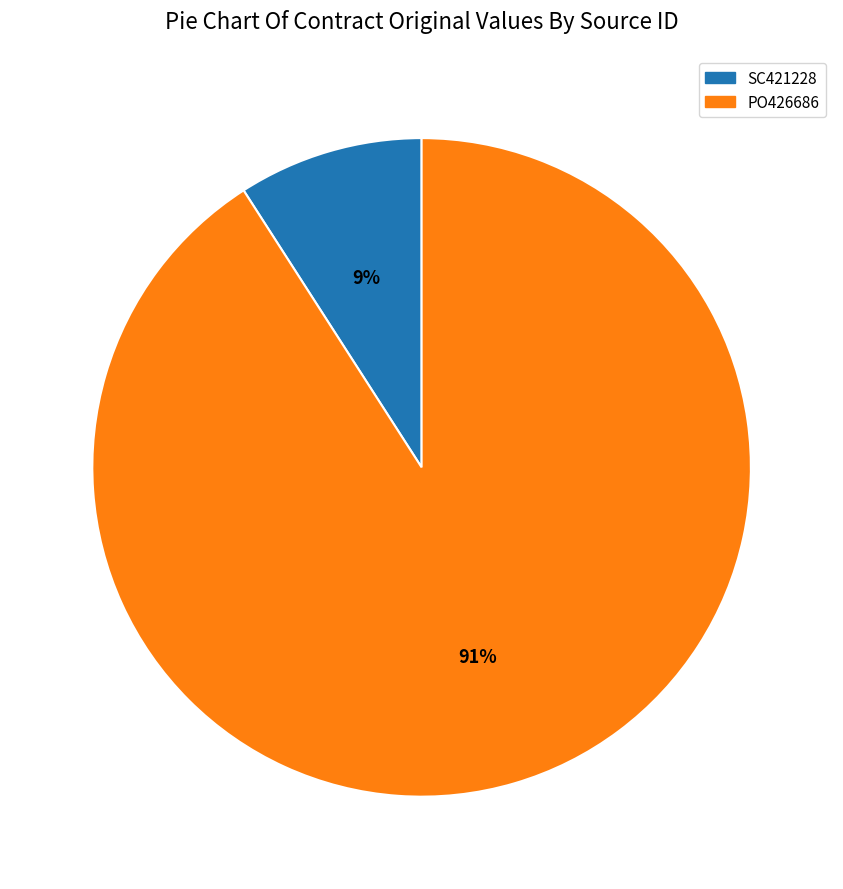

How many segments does this pie chart have?

2